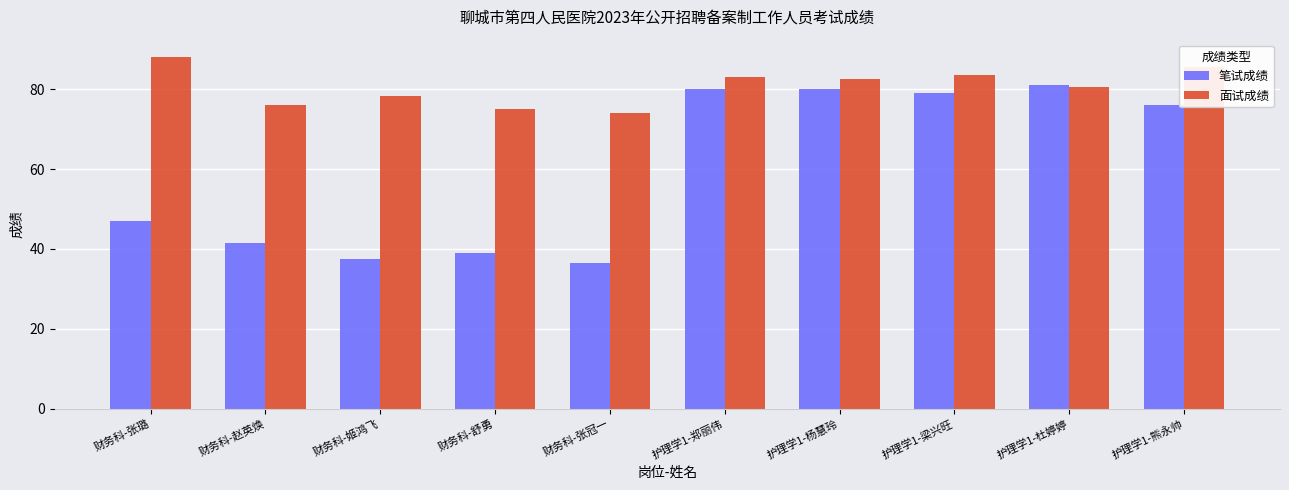

True or false: 面试成绩 has a value of 82.7 at 护理学1-杨慧玲.

True